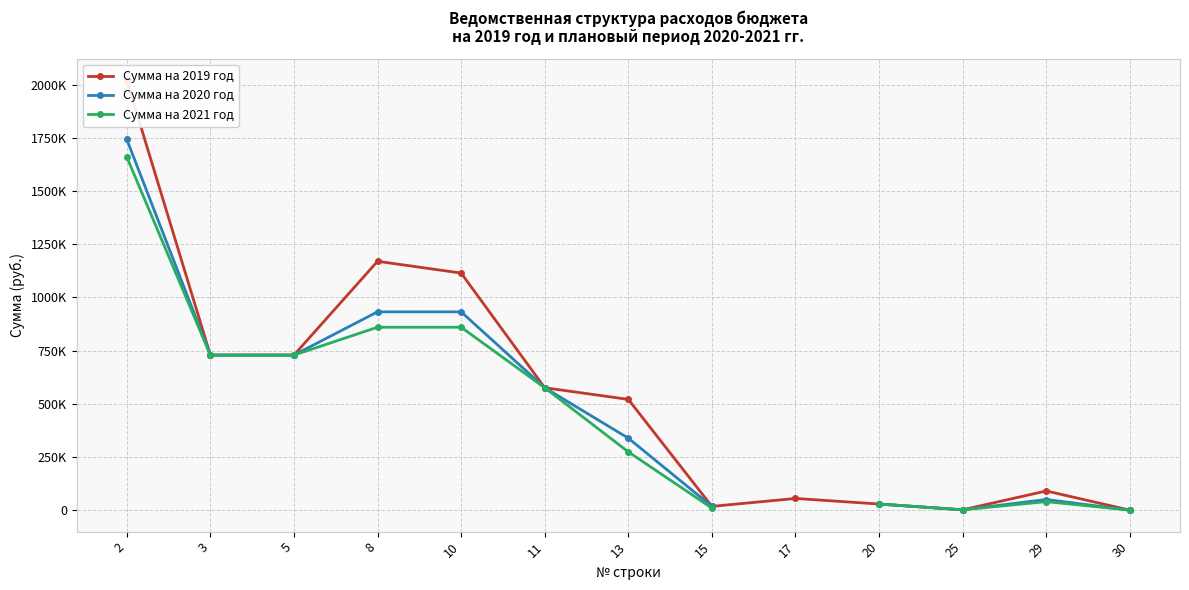

Is this an area chart (filled region under the line)?

No